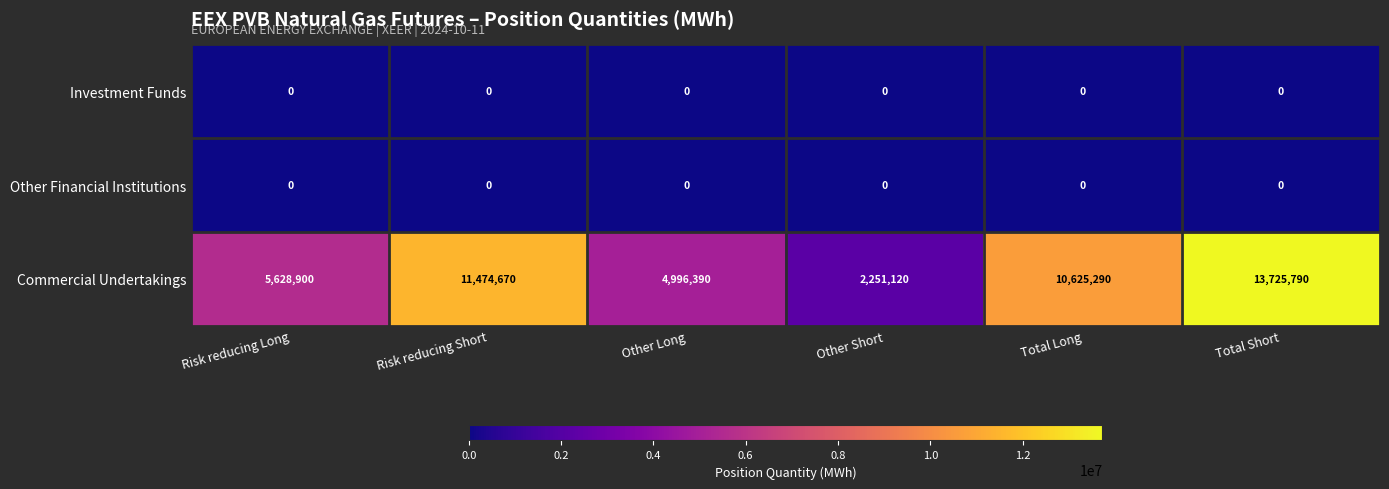

What is the sum of all Commercial Undertakings values?

48702160